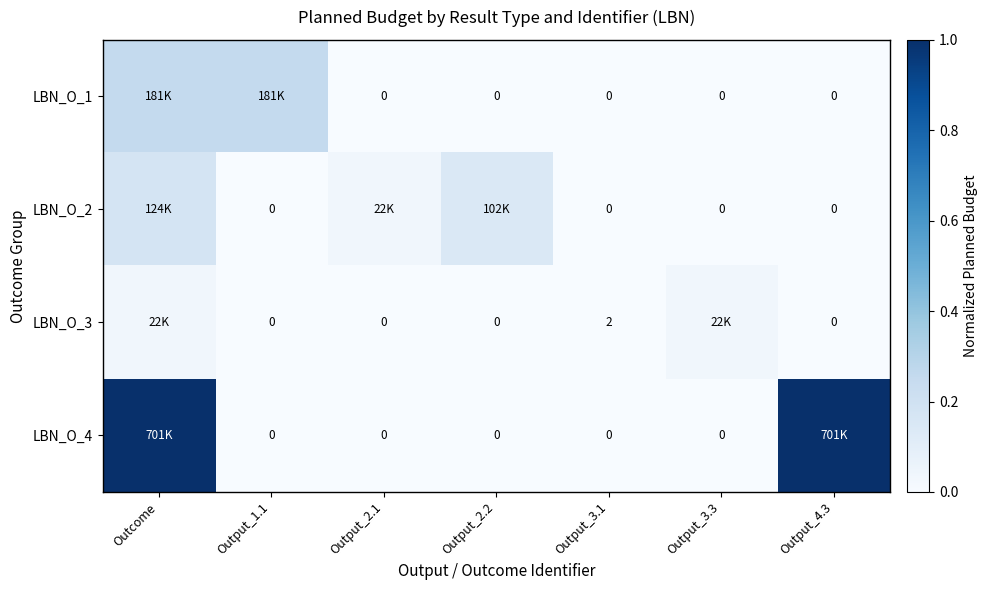

Is the value of LBN_O_1 at Output_2.2 greater than the value of LBN_O_3 at Output_3.1?

No